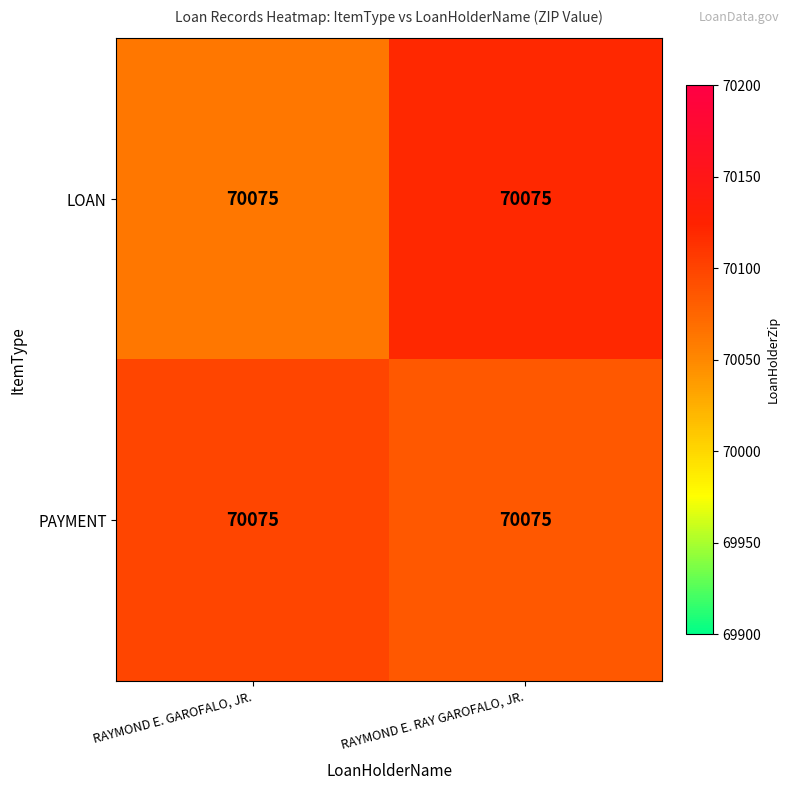

List the labels in order of PAYMENT value, largest first.

RAYMOND E. GAROFALO, JR., RAYMOND E. RAY GAROFALO, JR.